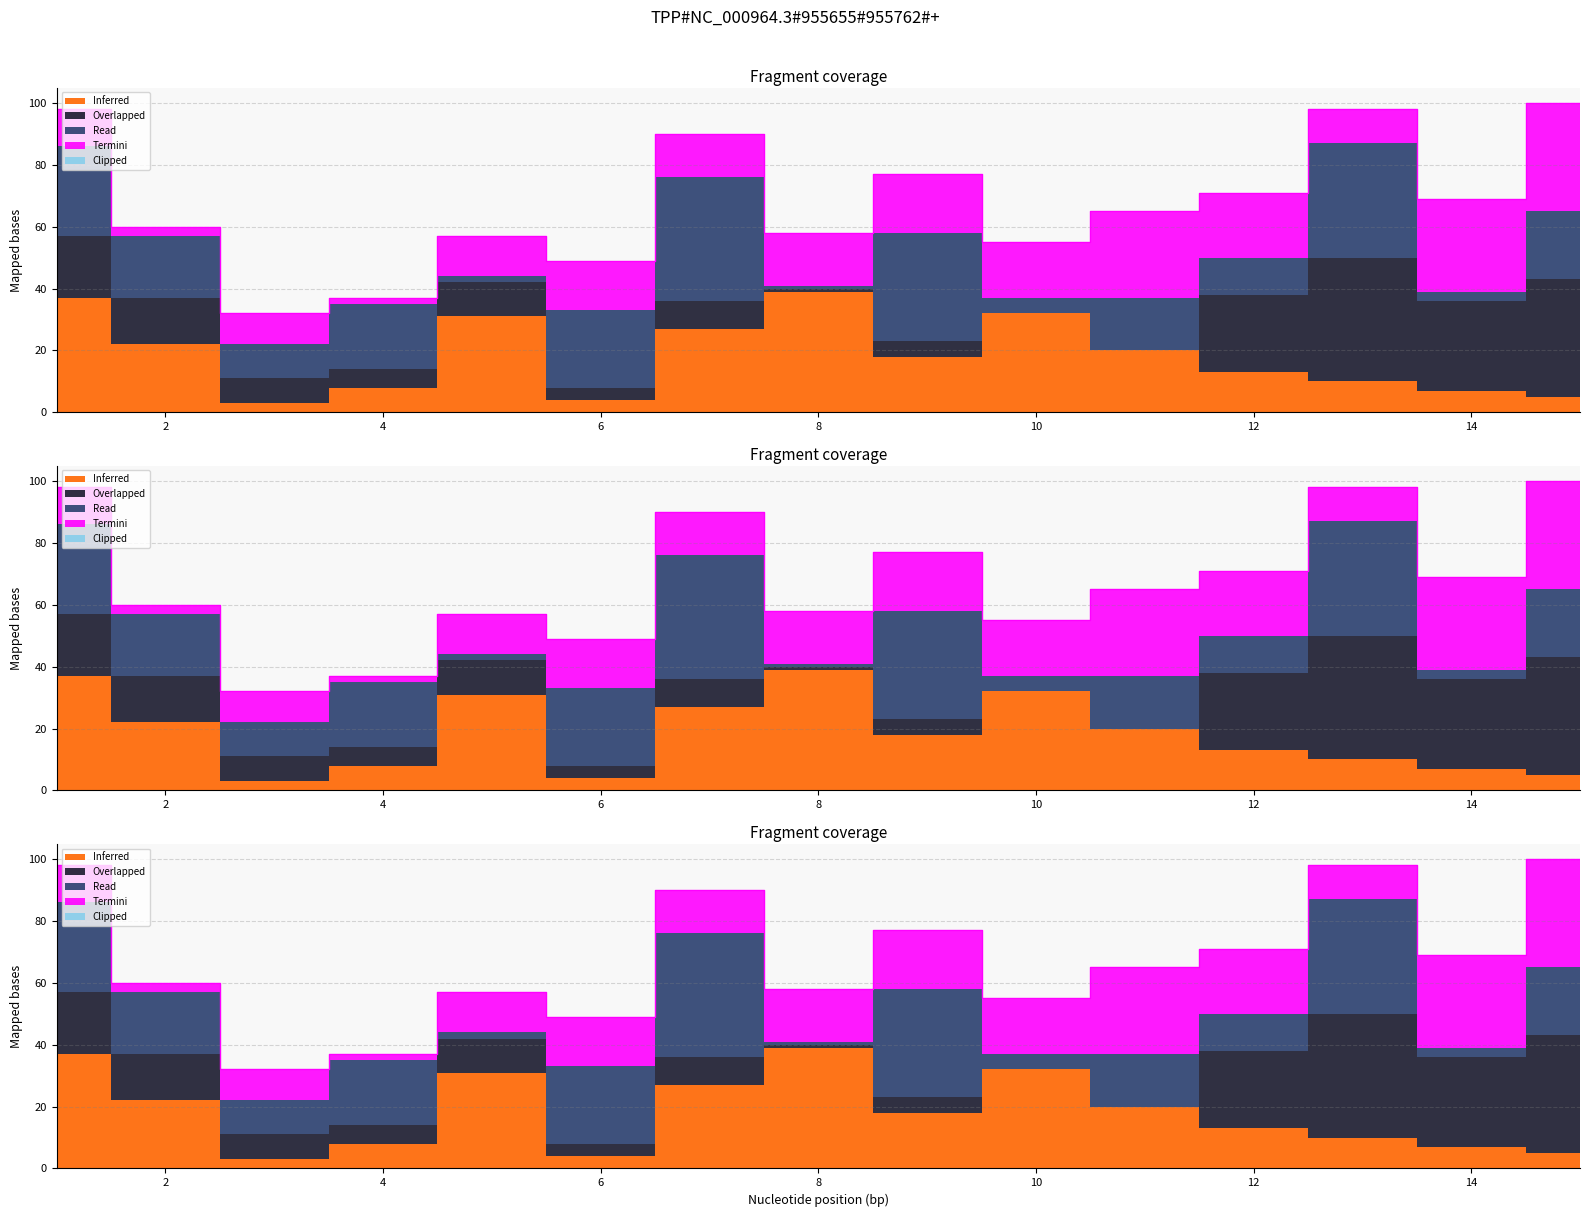

Does the chart display data point markers on the line(s)?

No